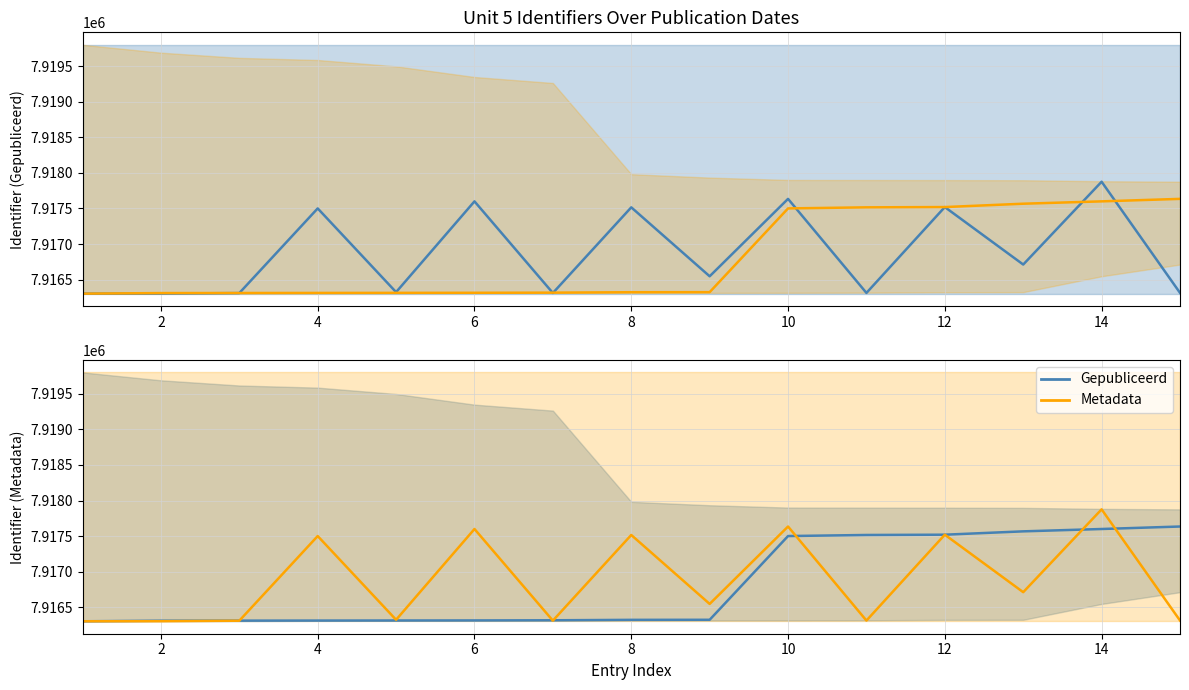

Which series has the largest range (max minus min)?

Metadata